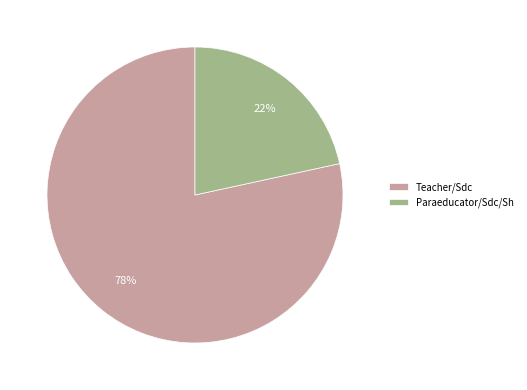

Which category accounts for the majority?

Teacher/Sdc